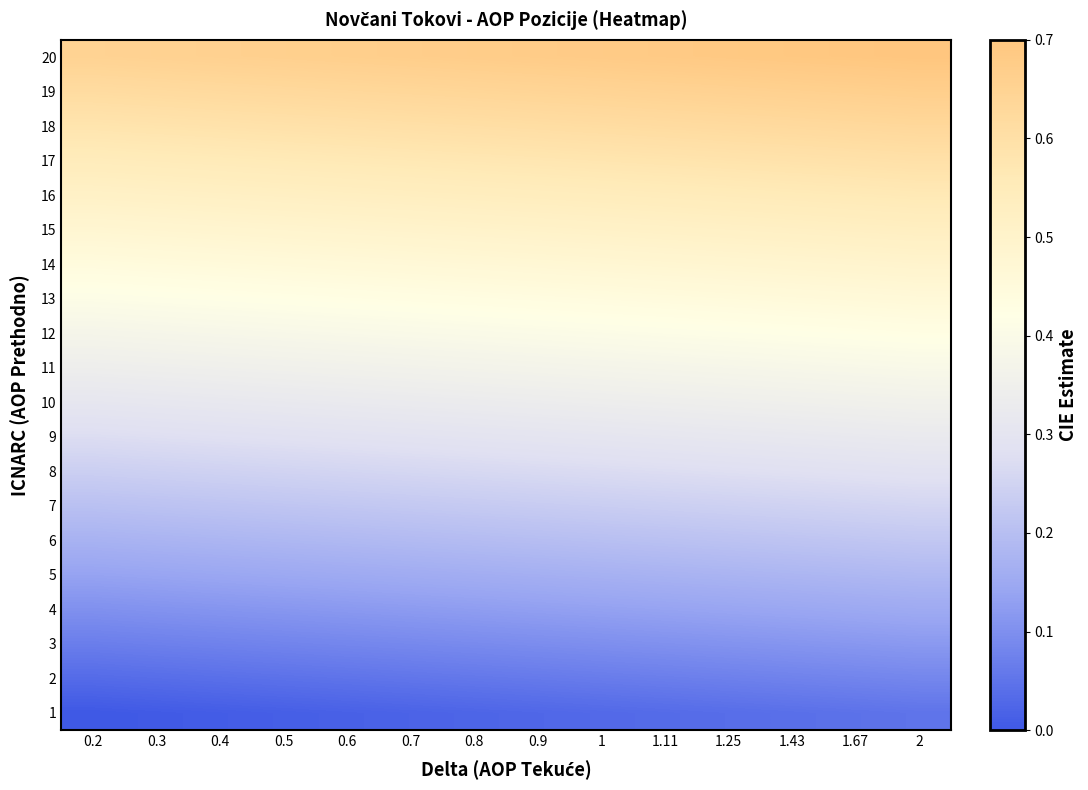

What is the total value across all series at 1.25?

7.3